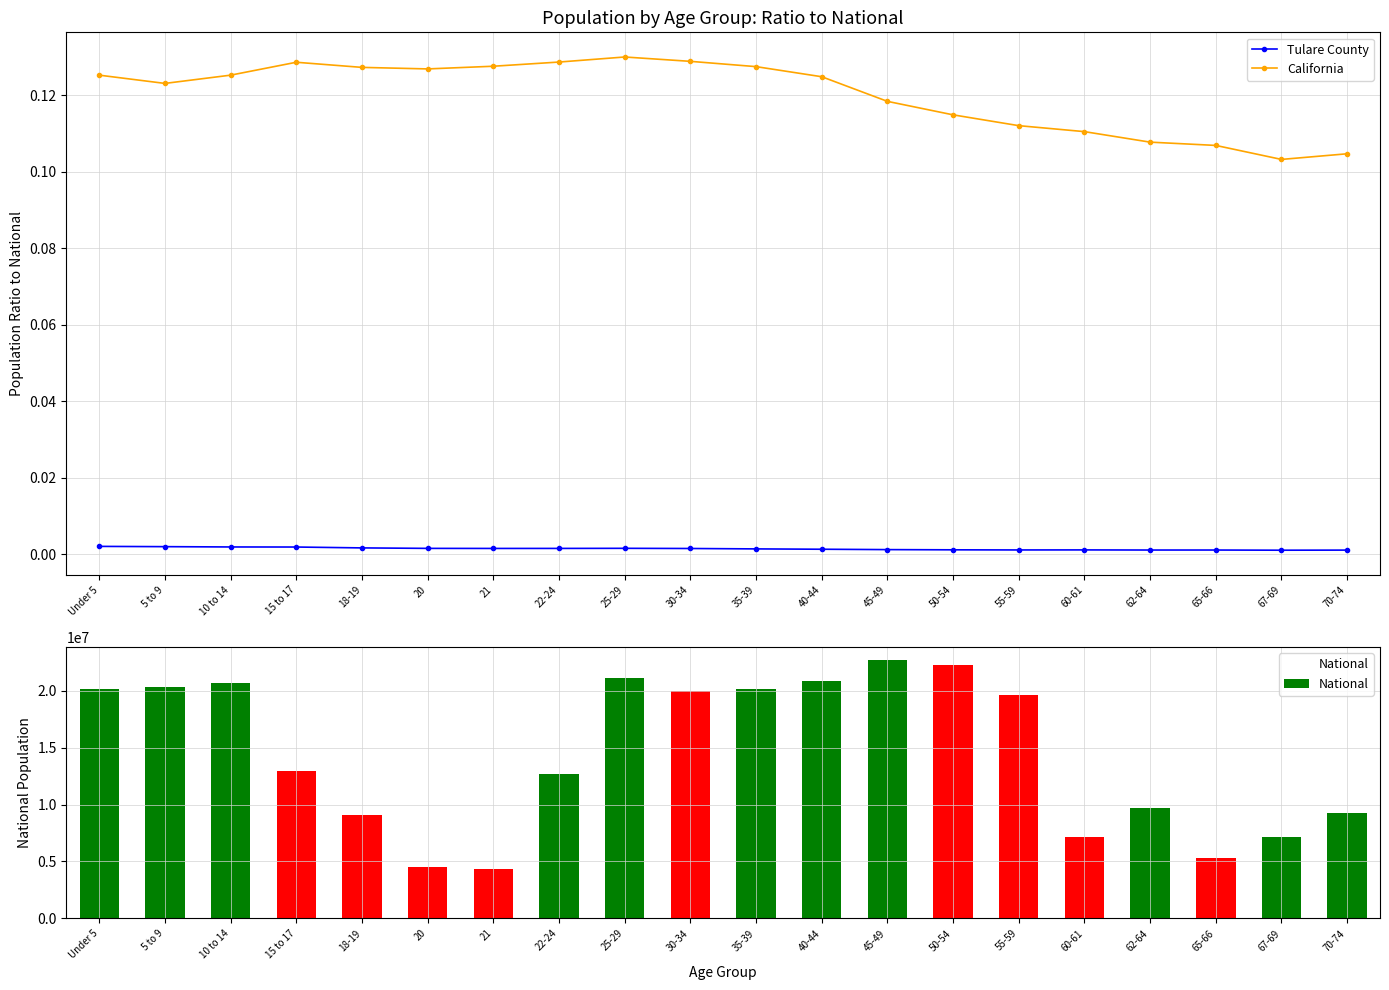

True or false: California has a value of 0.1 at 5 to 9.

True